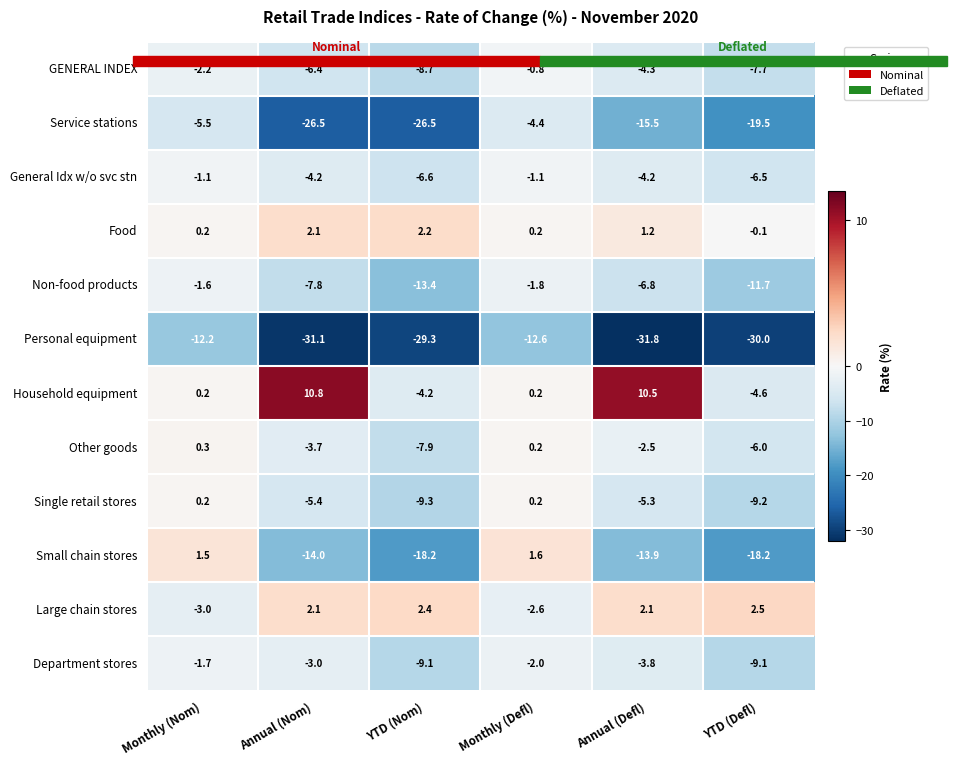

Which category has the highest value across all series?

Annual (Nom)